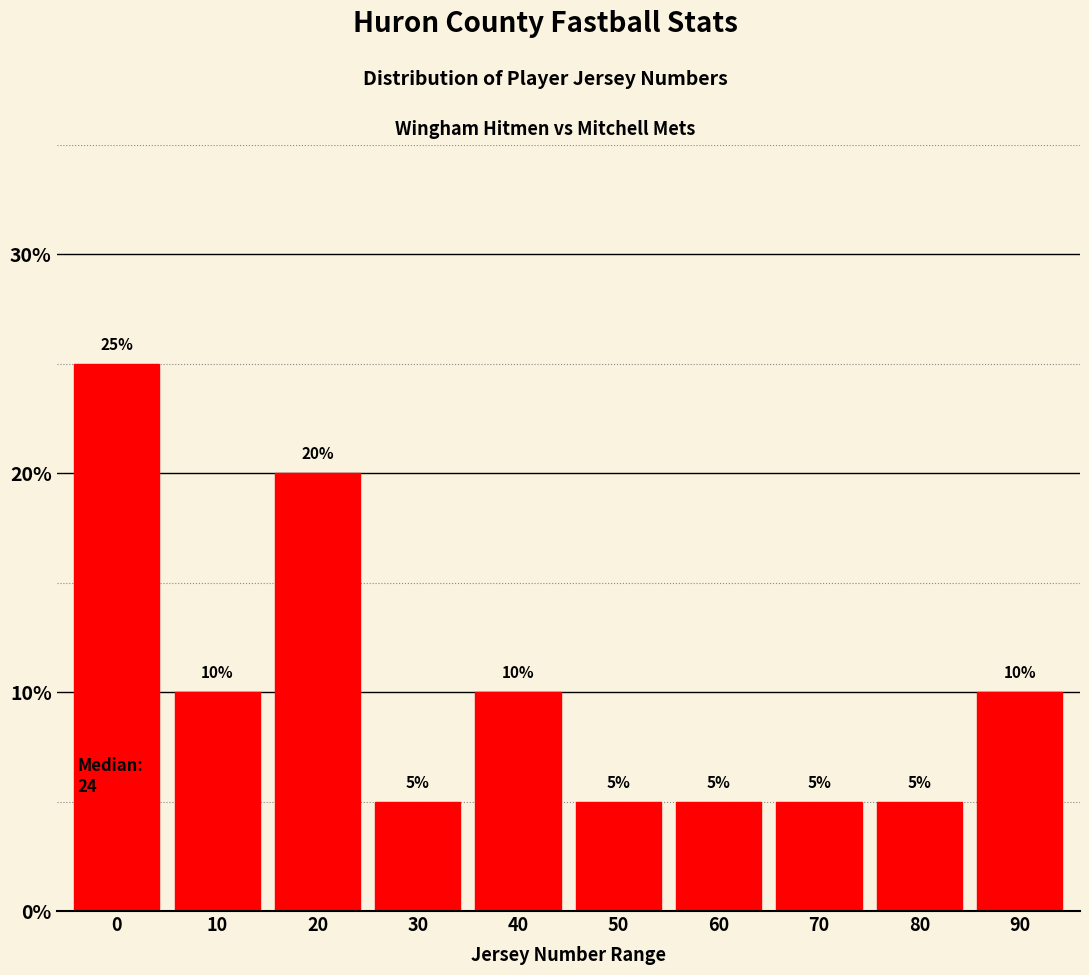

Reading left to right, list all the values displayed in this chart.

0=25	10=10	20=20	30=5	40=10	50=5	60=5	70=5	80=5	90=10